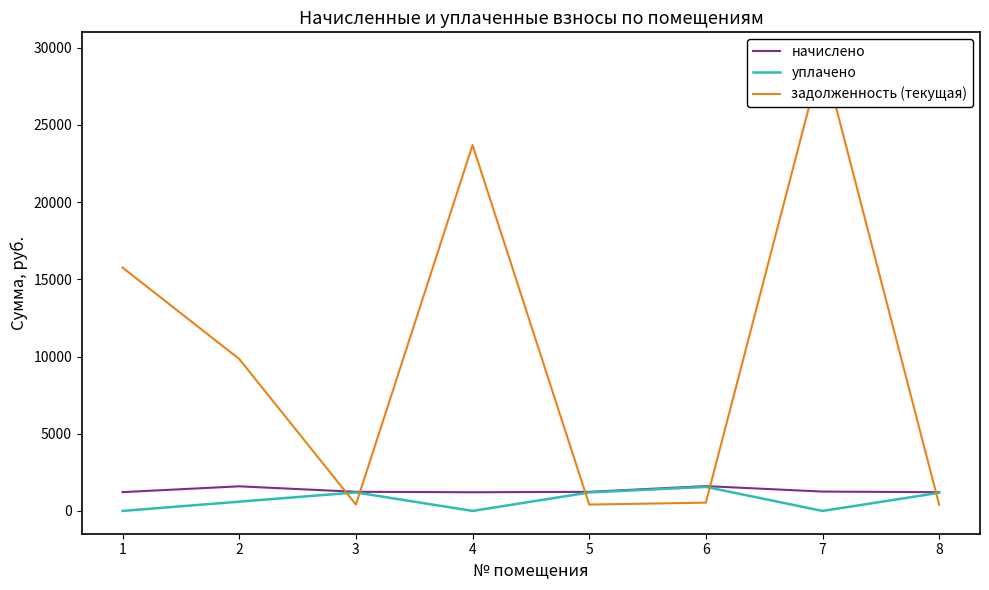

Count the number of categories in the chart.

8